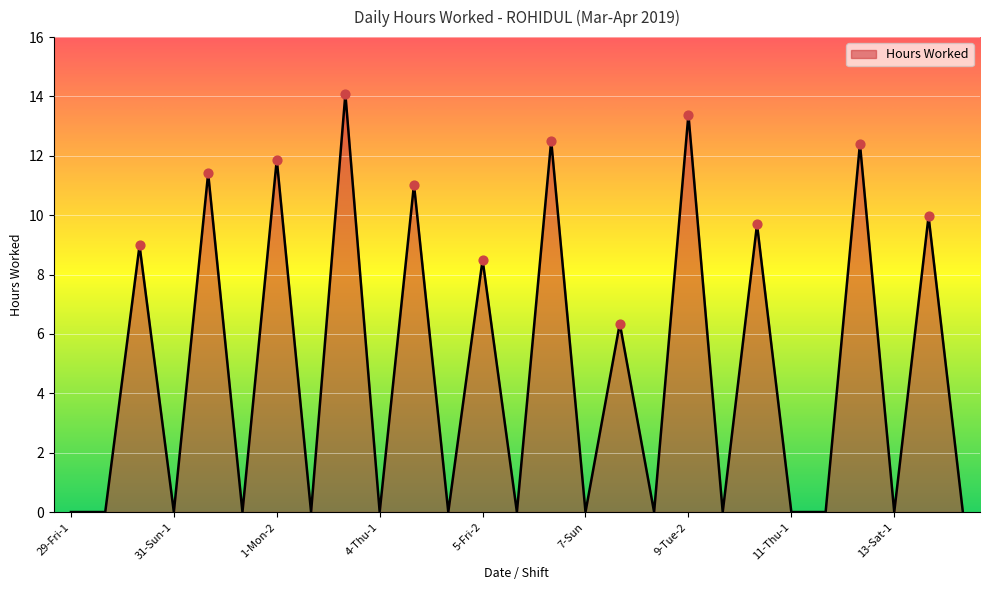

What is the maximum value shown in the chart?

14.1